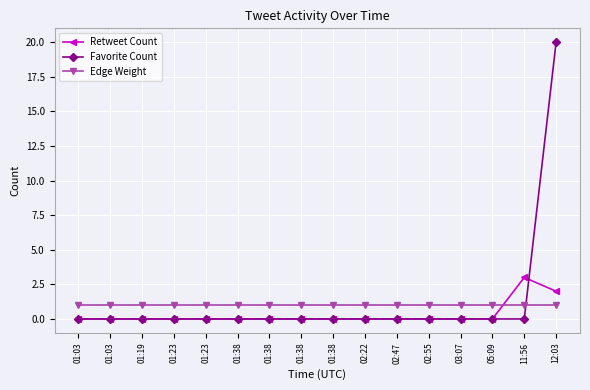

What is the difference between the highest and lowest values at 01:03?

1